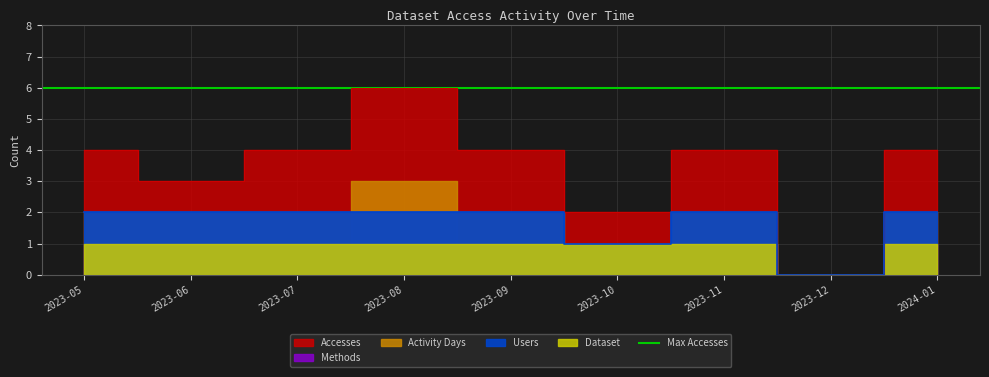

Reading left to right, transcribe all the data shown in this chart.

Accesses: 4	3	4	6	4	2	4	0	4
Methods: 1	1	1	2	1	1	1	0	1
Activity Days: 2	2	2	3	2	1	2	0	2
Users: 2	2	2	2	2	1	2	0	2
Dataset: 1	1	1	1	1	1	1	0	1